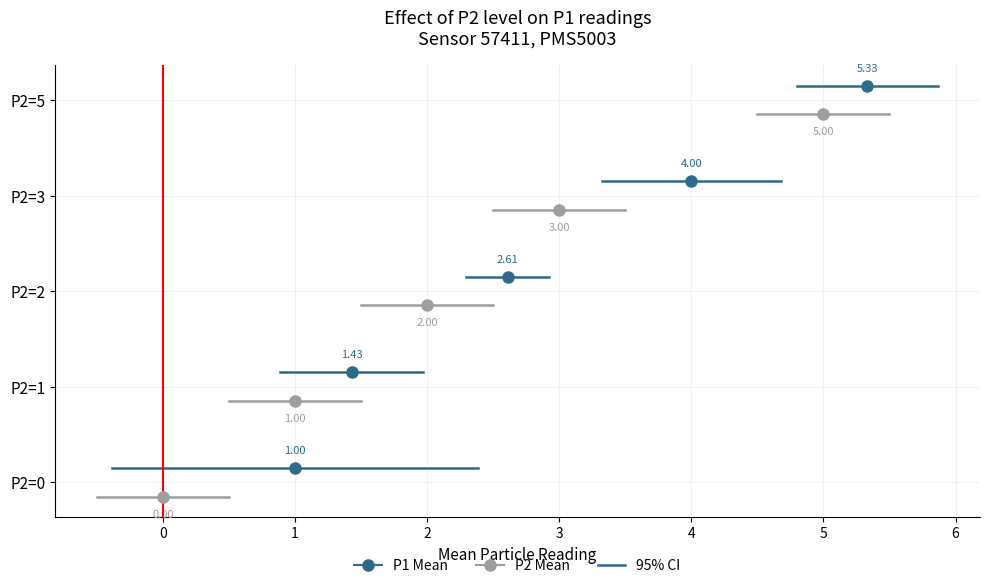

Which series has the largest total across all categories?

P1 Mean